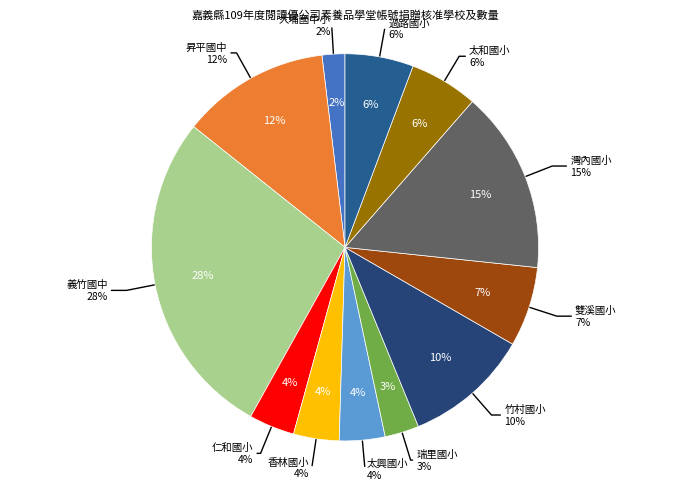

Count the number of slices in the pie.

12